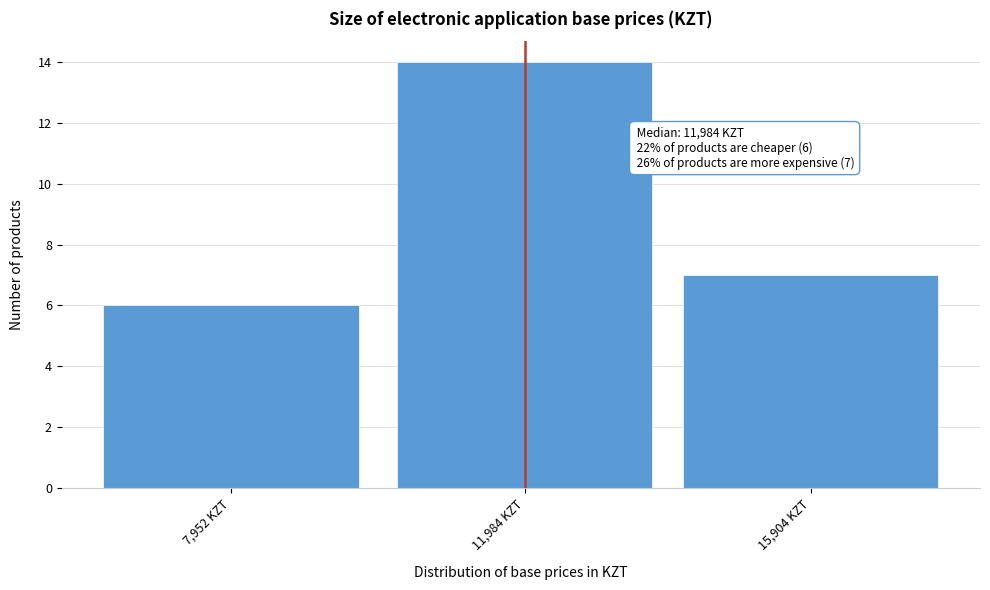

Reading left to right, list all the values displayed in this chart.

7,952 KZT=6	11,984 KZT=14	15,904 KZT=7